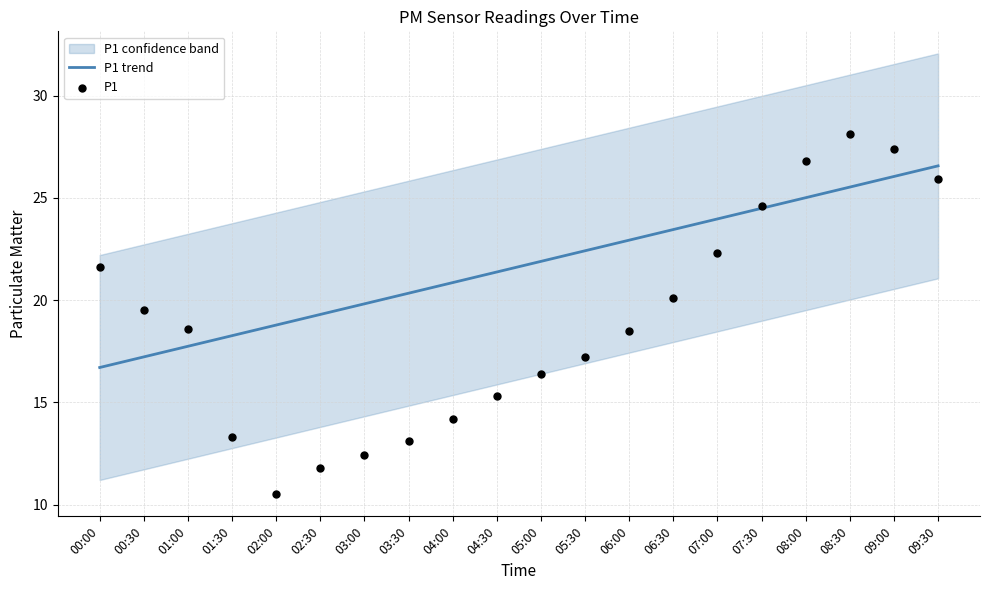

What is the total value across all series at 00:30?

36.7